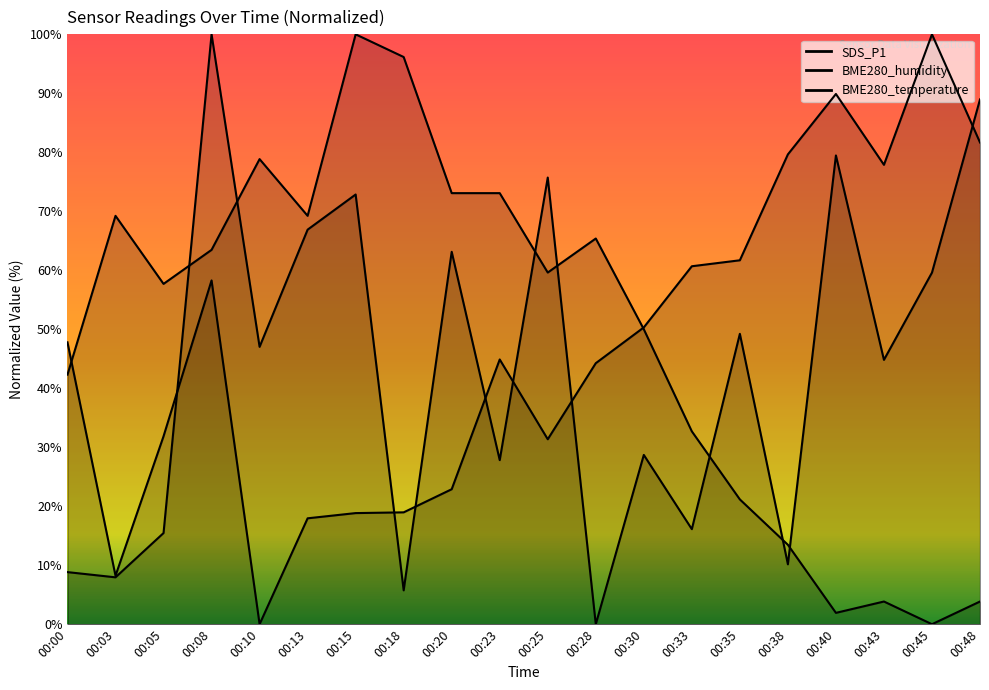

What is the difference between the highest and lowest values at 00:35?

40.5